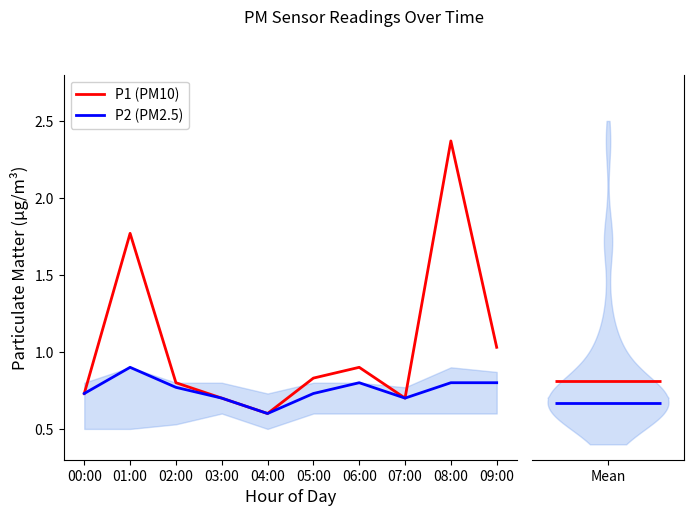

What is the difference between the second highest and minimum values in the P2 (PM2.5) series?

0.2